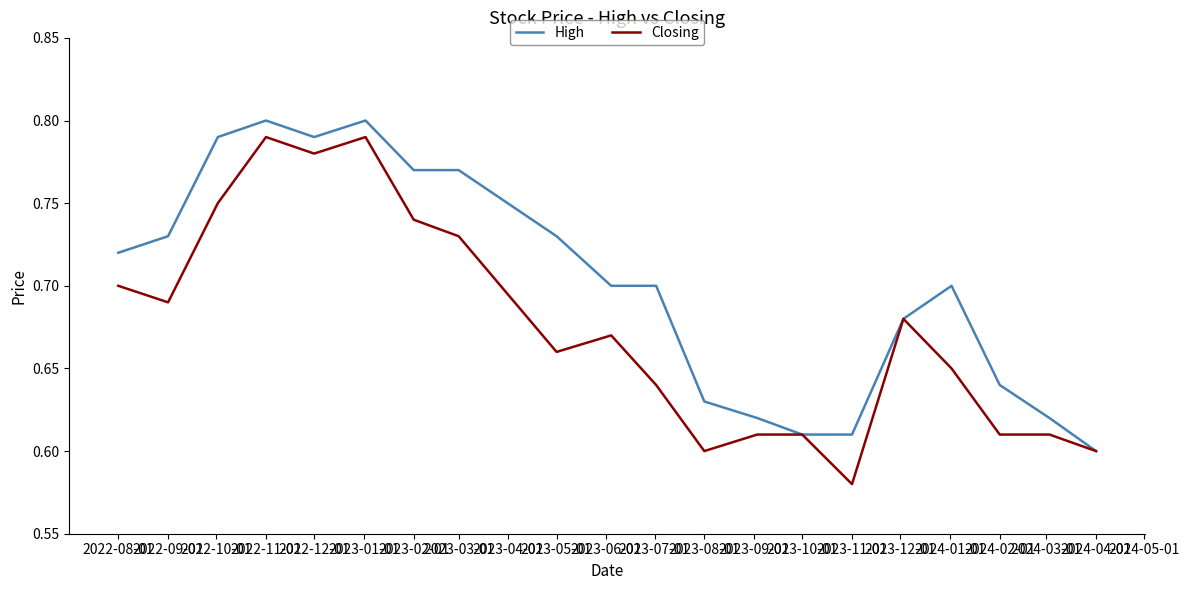

Which series has the largest total across all categories?

High